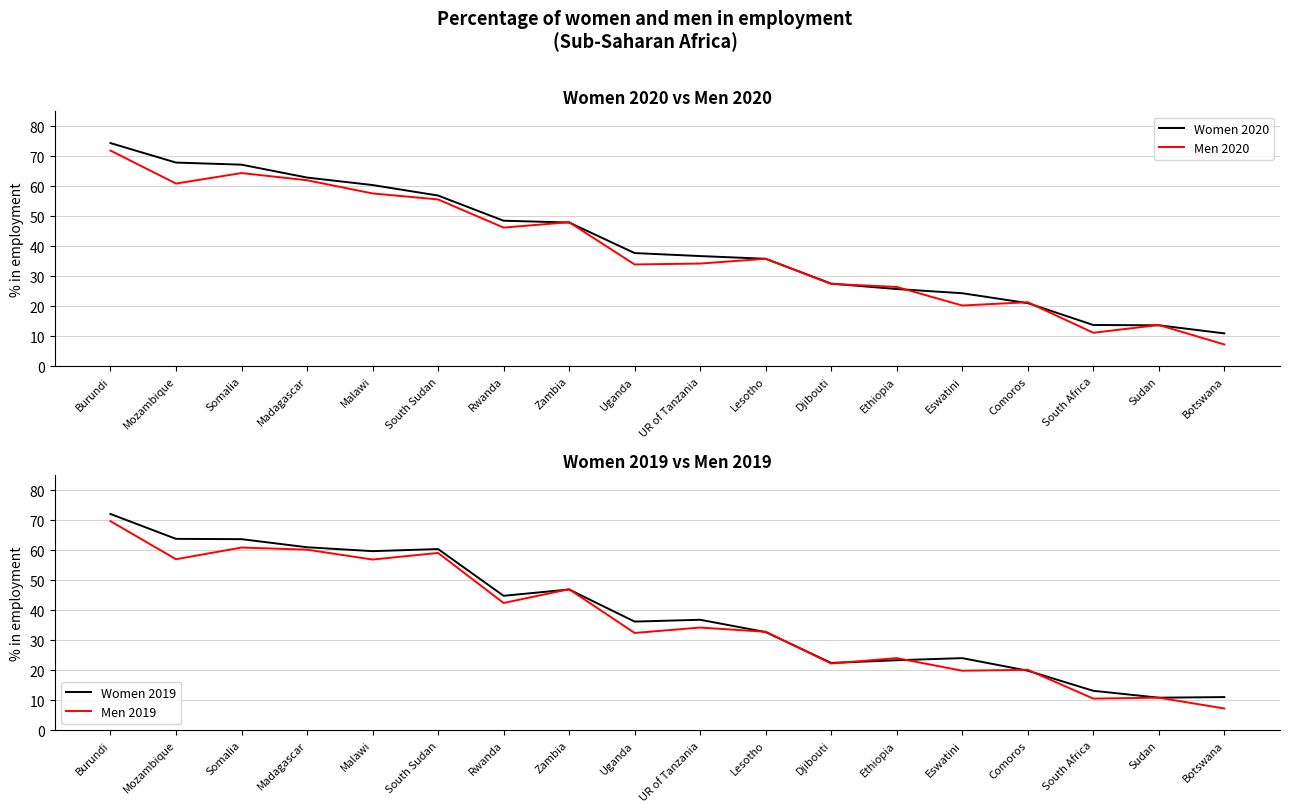

Which category has the lowest value across all series?

Botswana